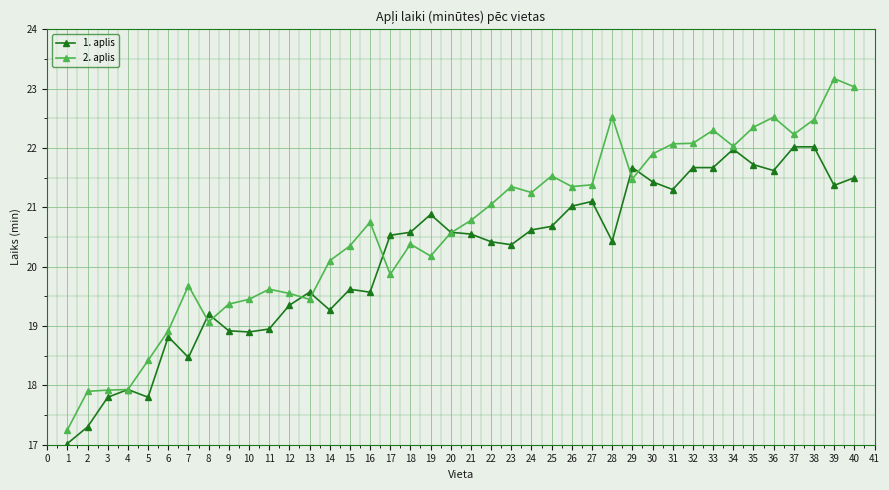

Where is the first local maximum for 1. aplis?

4